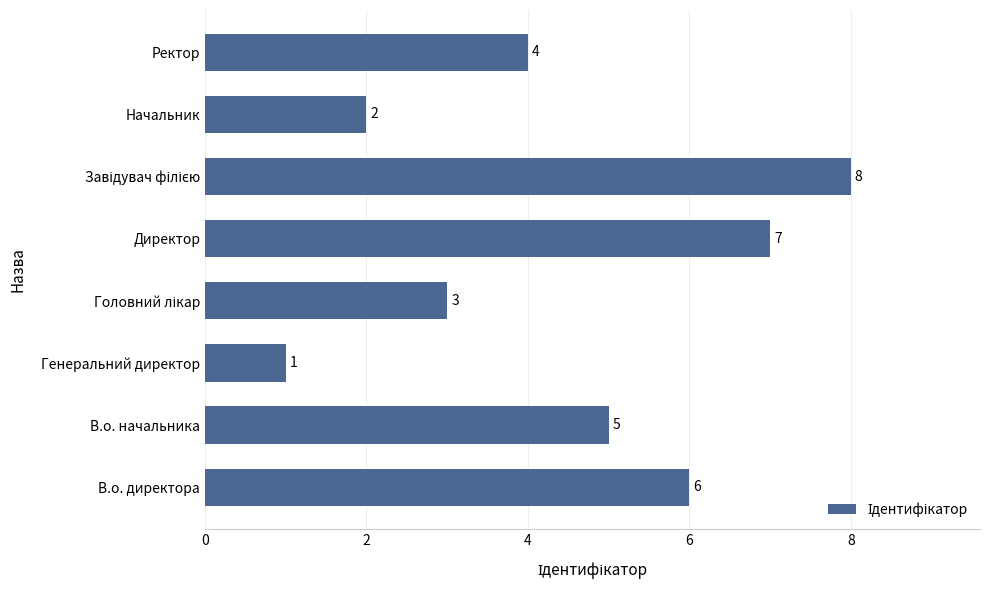

How many bars are there in total?

8